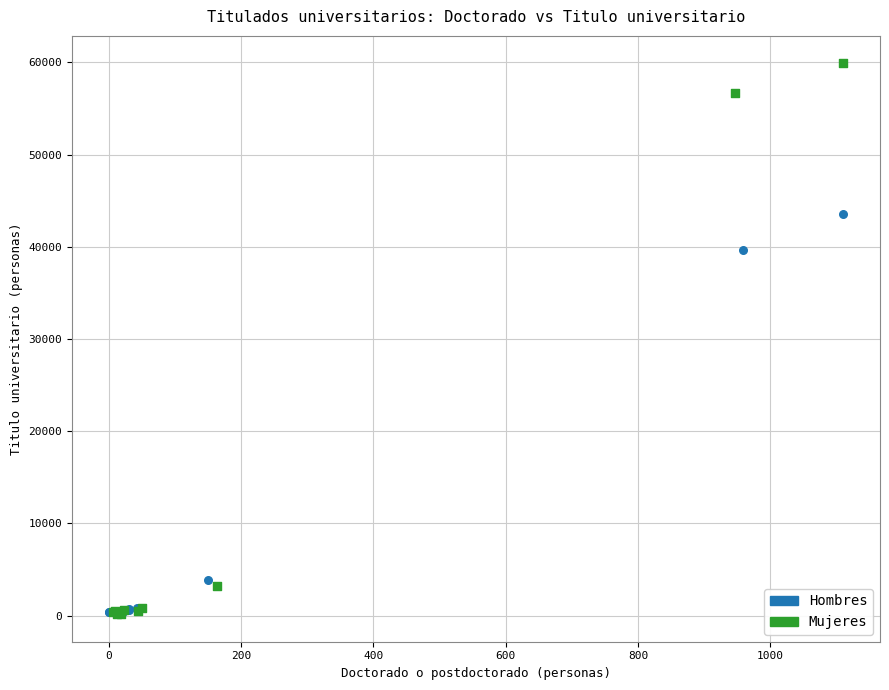

What are all the series names shown in the legend?

Hombres, Mujeres